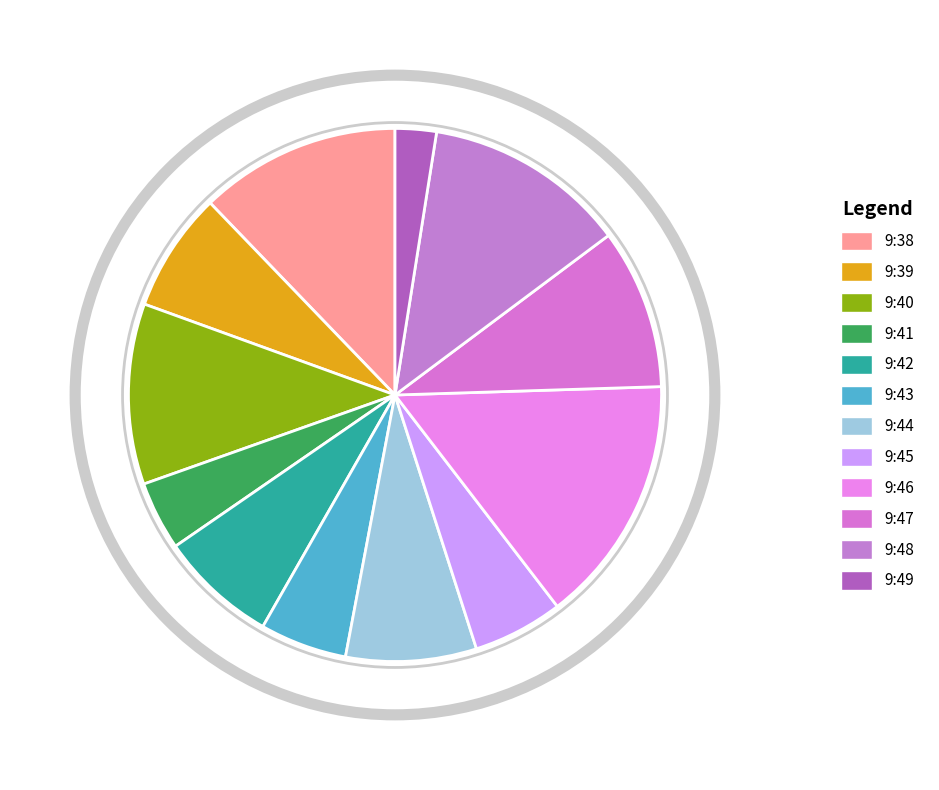

Is it true that 9:38 is 1% of the pie?

False